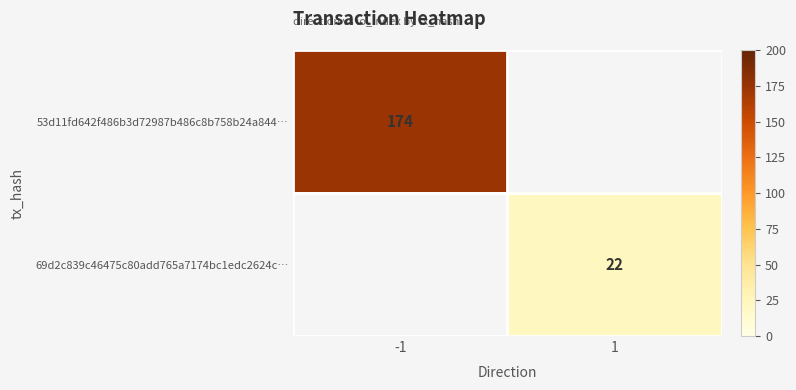

Is the value of 53d11fd642f486b3d72987b486c8b758b24a844… at -1 greater than the value of 69d2c839c46475c80add765a7174bc1edc2624c… at 1?

Yes